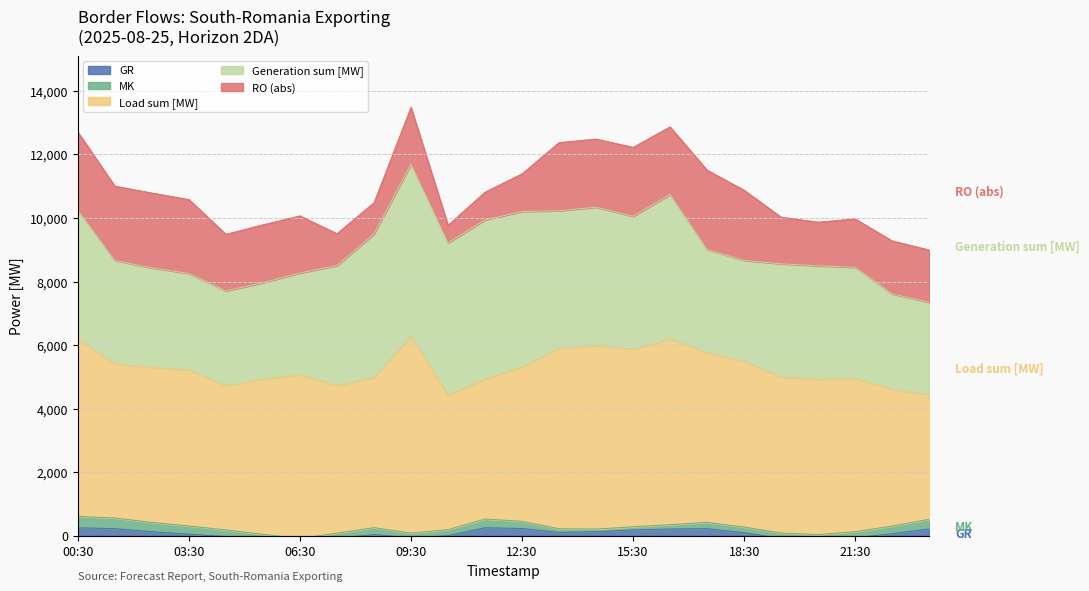

Where does the MK series first go above 189?

00:30